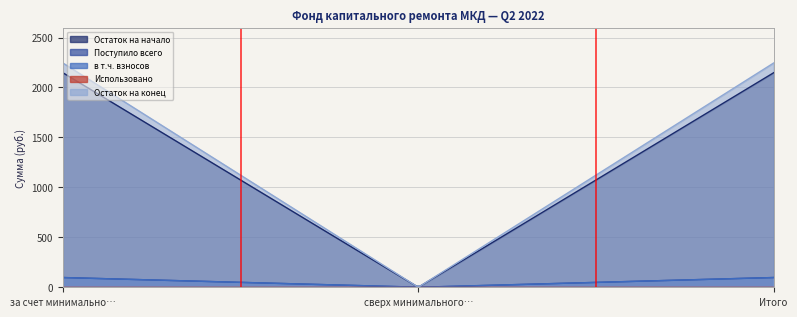

What is the label of the 1st point from the right?

Итого